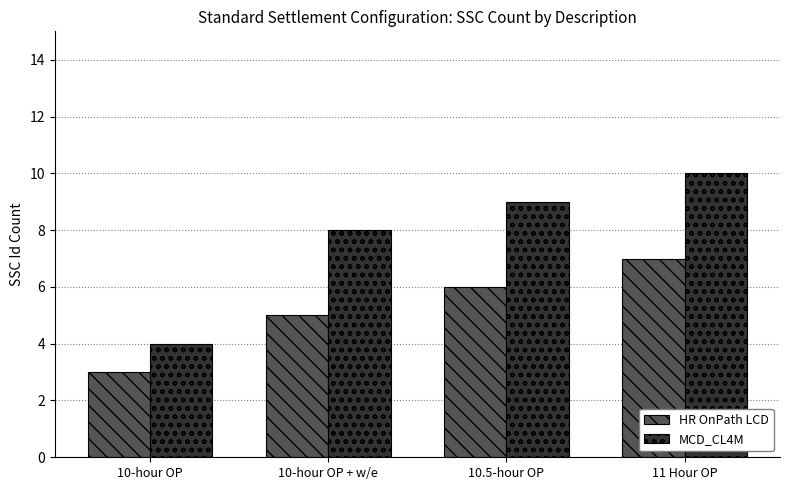

What is the maximum value shown in the chart?

10